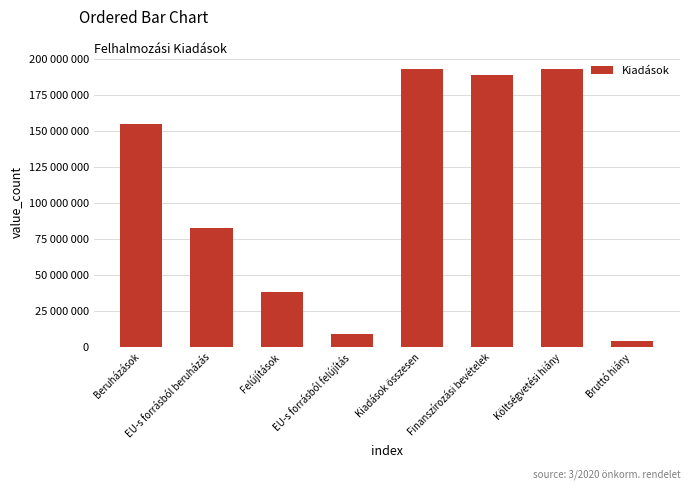

List the labels in order of value, smallest first.

Bruttó hiány, EU-s forrásból felújítás, Felújítások, EU-s forrásból beruházás, Beruházások, Finanszírozási bevételek, Kiadások összesen, Költségvetési hiány